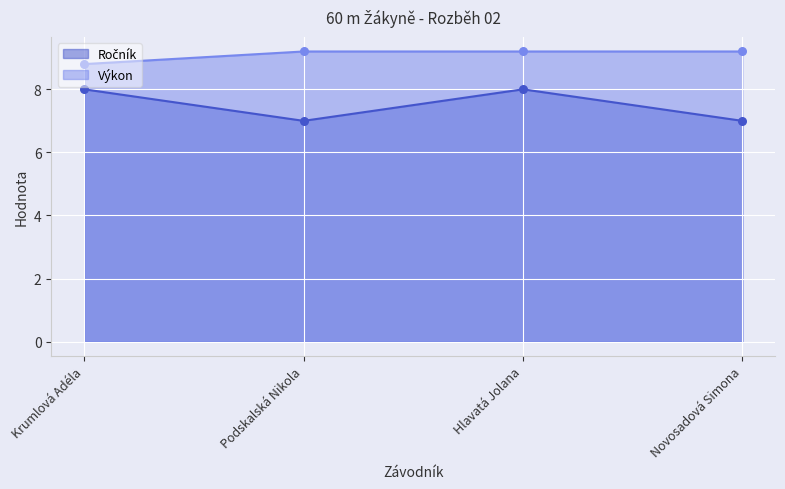

Which series has the largest Y range (max minus min)?

Ročník